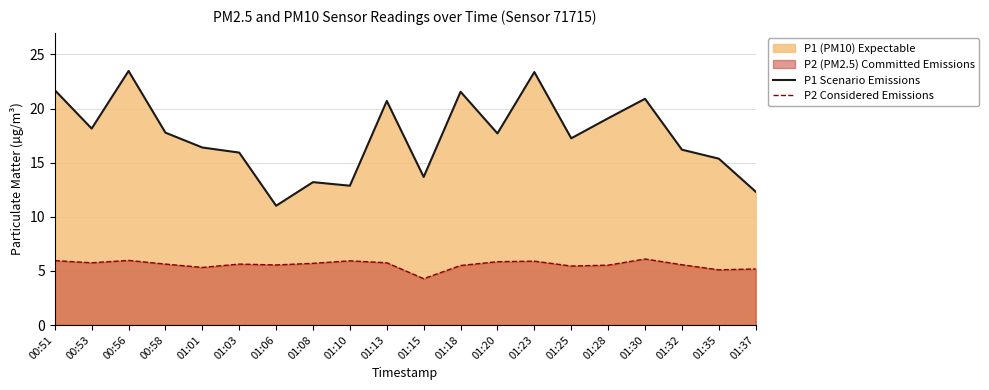

Which category has the highest value in the P1 Scenario Emissions series?

00:56